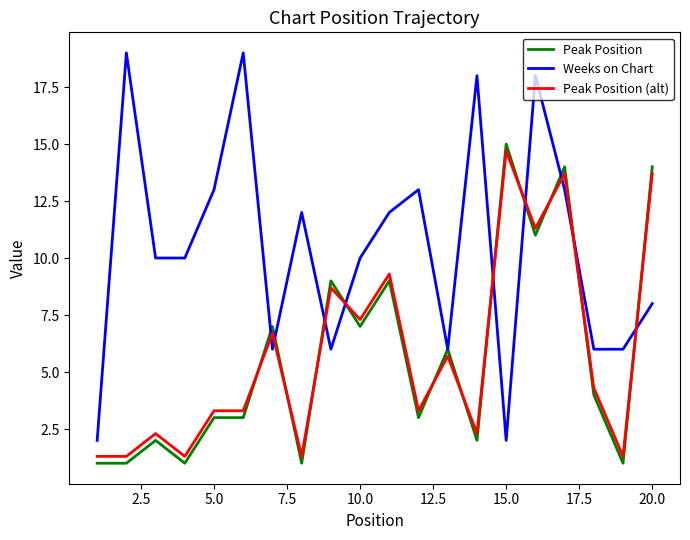

How many series are shown in this chart?

3